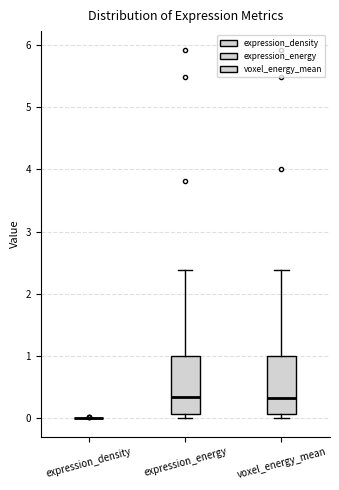

Reading left to right, transcribe this box plot: for each box, give where its median line is, the range the box spans, and where its two whiskers end, as read against the y-axis. The values are not printed on the chart, so give them approximately, as read against the axis.

expression_density: box collapsed to a line at 0.0, whiskers 0.0 to 0.0
expression_energy: median 0.3, box 0.1 to 1.0, whiskers 0.0 to 2.4
voxel_energy_mean: median 0.3, box 0.1 to 1.0, whiskers 0.0 to 2.4